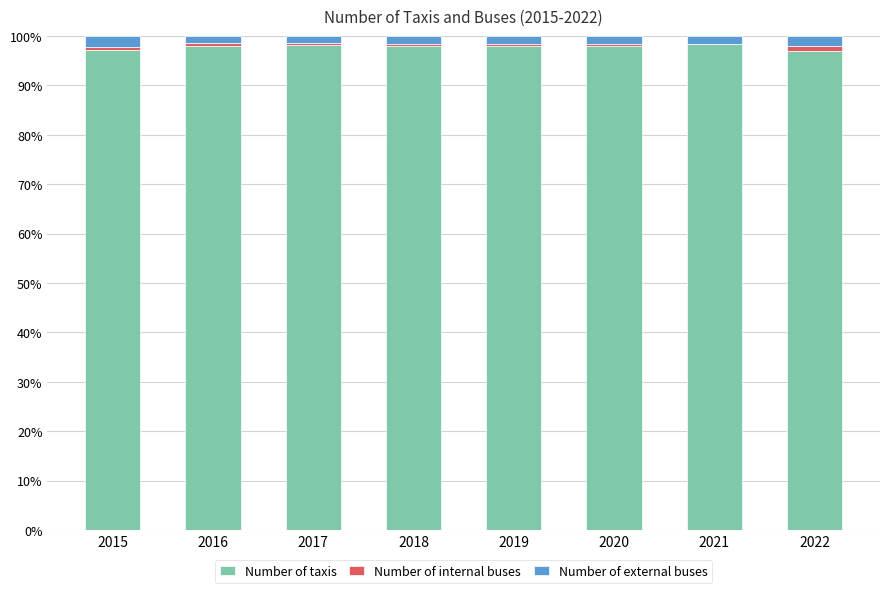

Is it true that Number of taxis equals 98.0 at 2018?

True